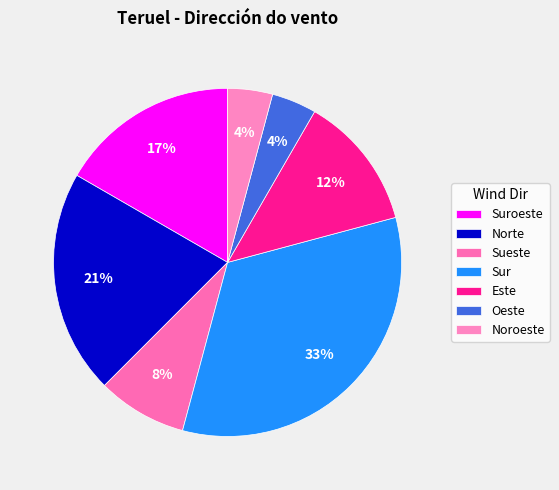

Does any single category account for the majority?

No